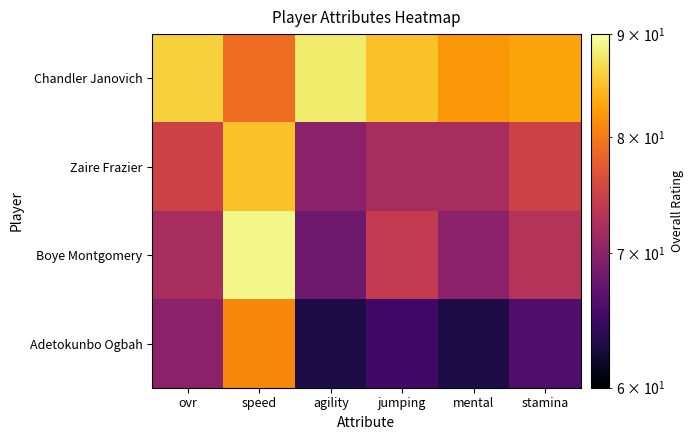

Reading right to left, list all the values displayed in this chart.

Chandler Janovich: stamina=83	mental=82	jumping=85	agility=88	speed=79	ovr=86
Zaire Frazier: stamina=75	mental=72	jumping=72	agility=70	speed=85	ovr=75
Boye Montgomery: stamina=73	mental=70	jumping=74	agility=68	speed=89	ovr=72
Adetokunbo Ogbah: stamina=66	mental=63	jumping=65	agility=63	speed=81	ovr=70